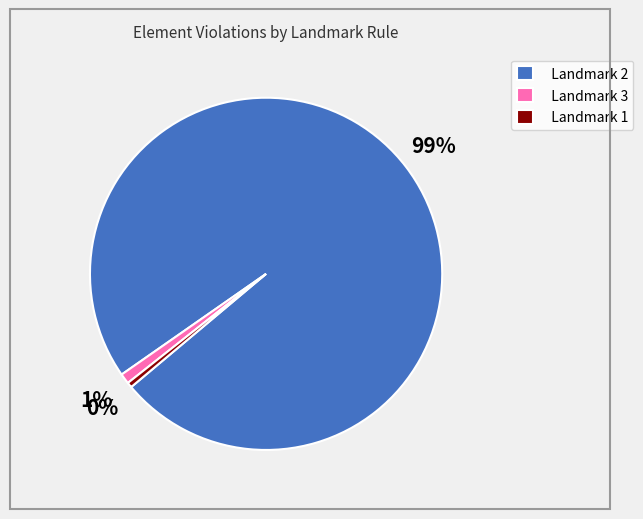

Is the sum of Landmark 2 and Landmark 1 greater than half?

Yes